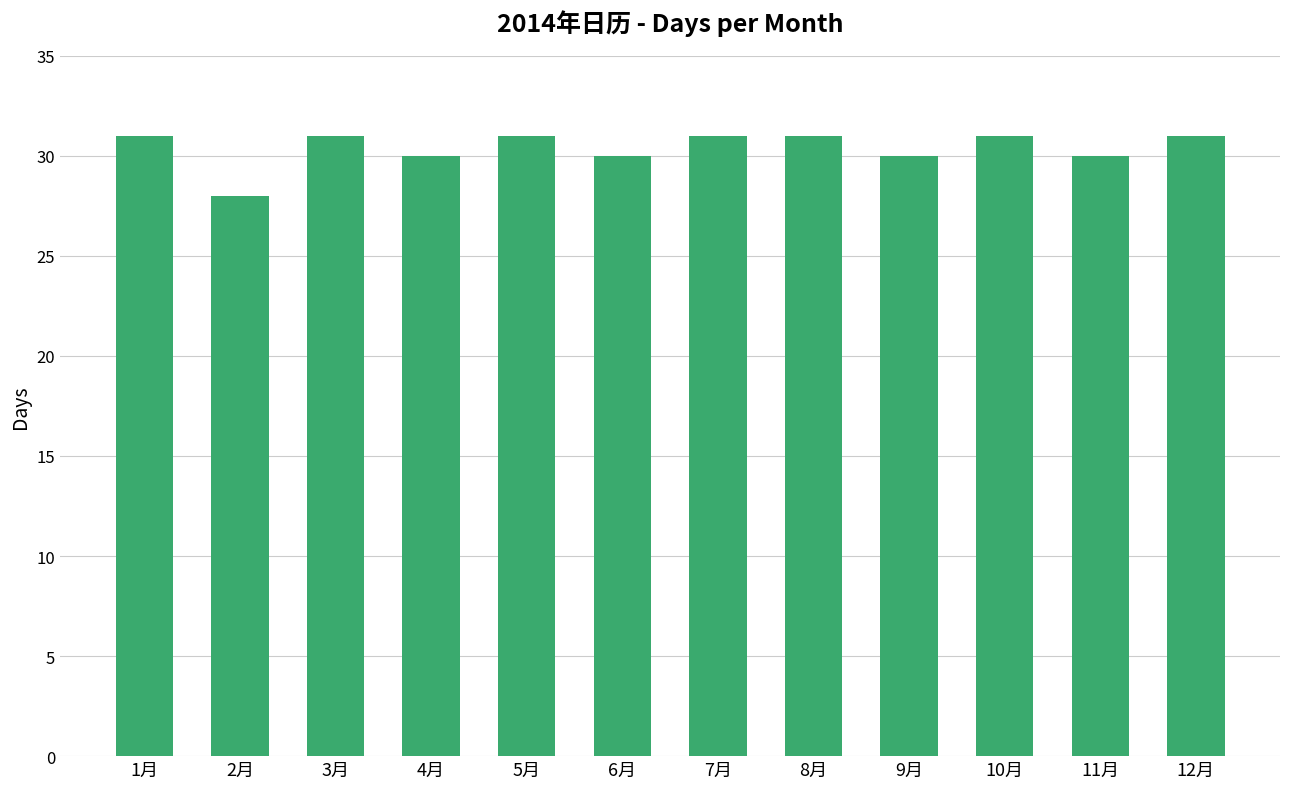

At which category does the chart reach its minimum across all series?

2月